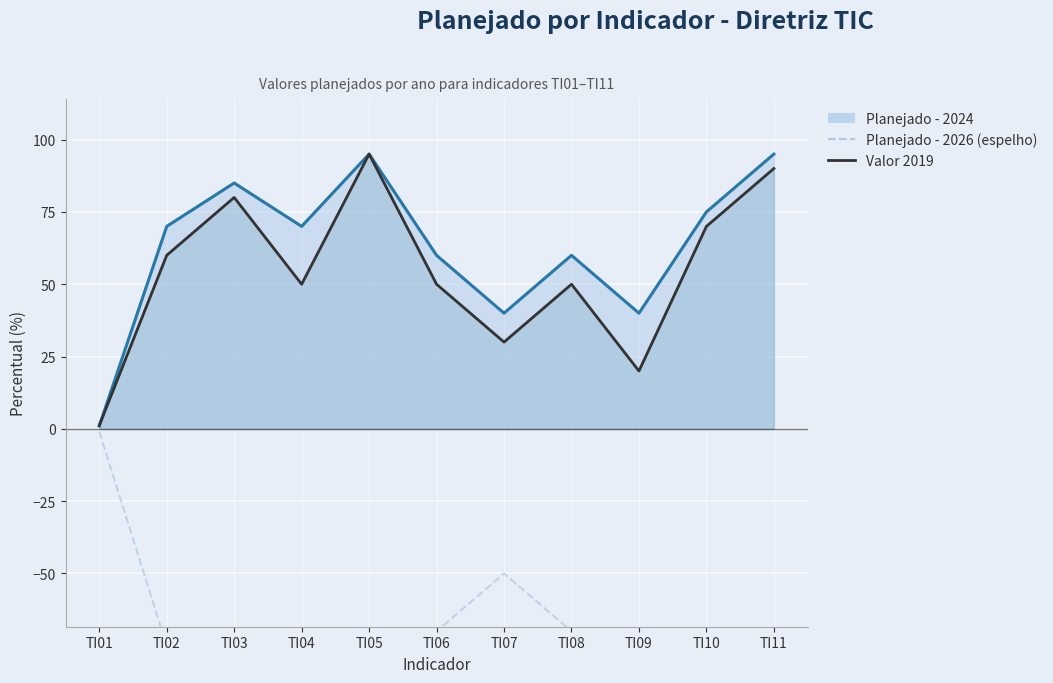

At which category does Planejado - 2026 (espelho) reach its first local peak?

TI04